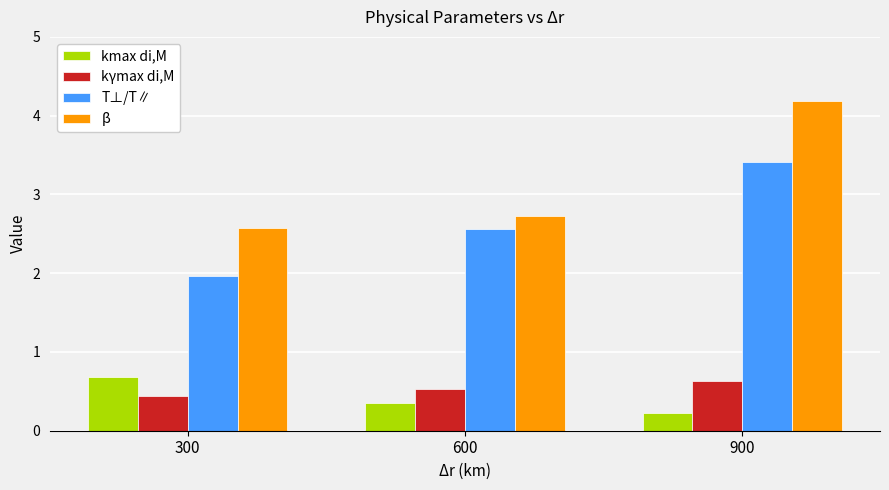

Which series has the widest spread of values?

β